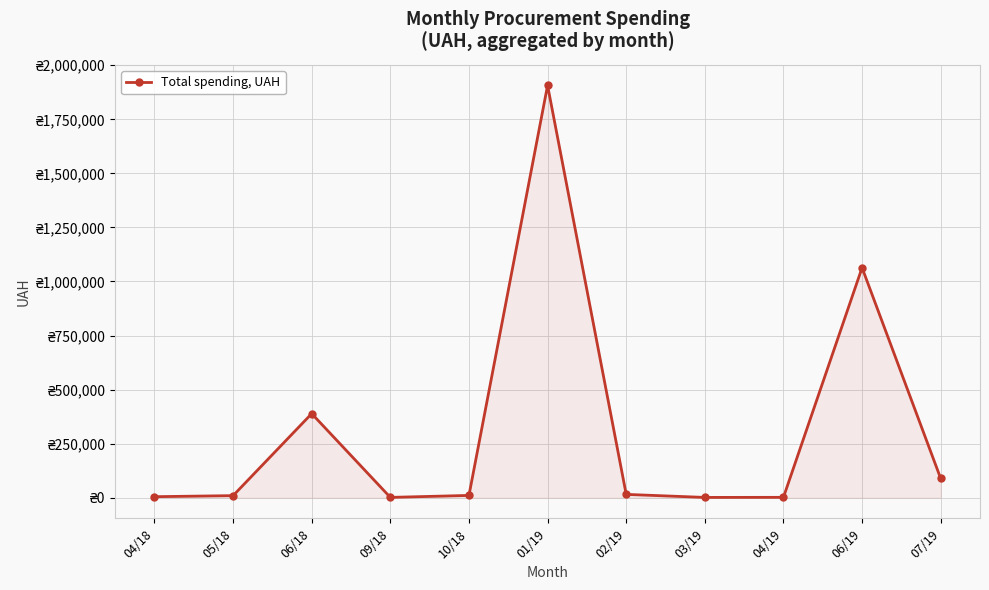

Does the chart have visible grid lines?

Yes